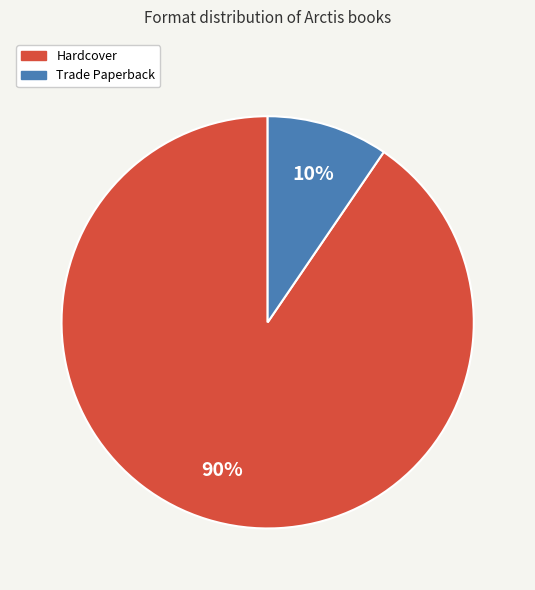

Do Hardcover and Trade Paperback together represent more than half of the pie?

Yes